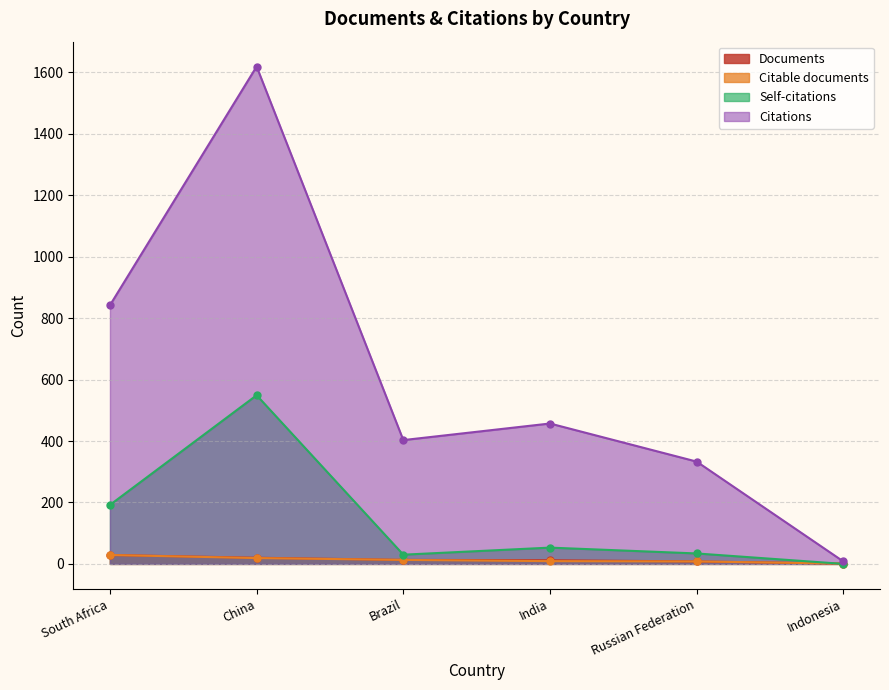

Is it true that Documents equals 4 at Brazil?

False